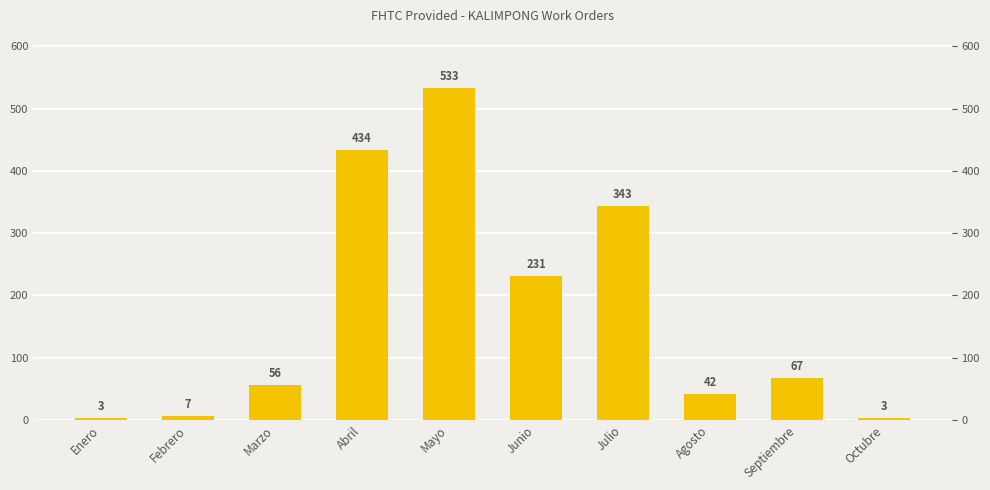

What position from the left is Febrero?

2